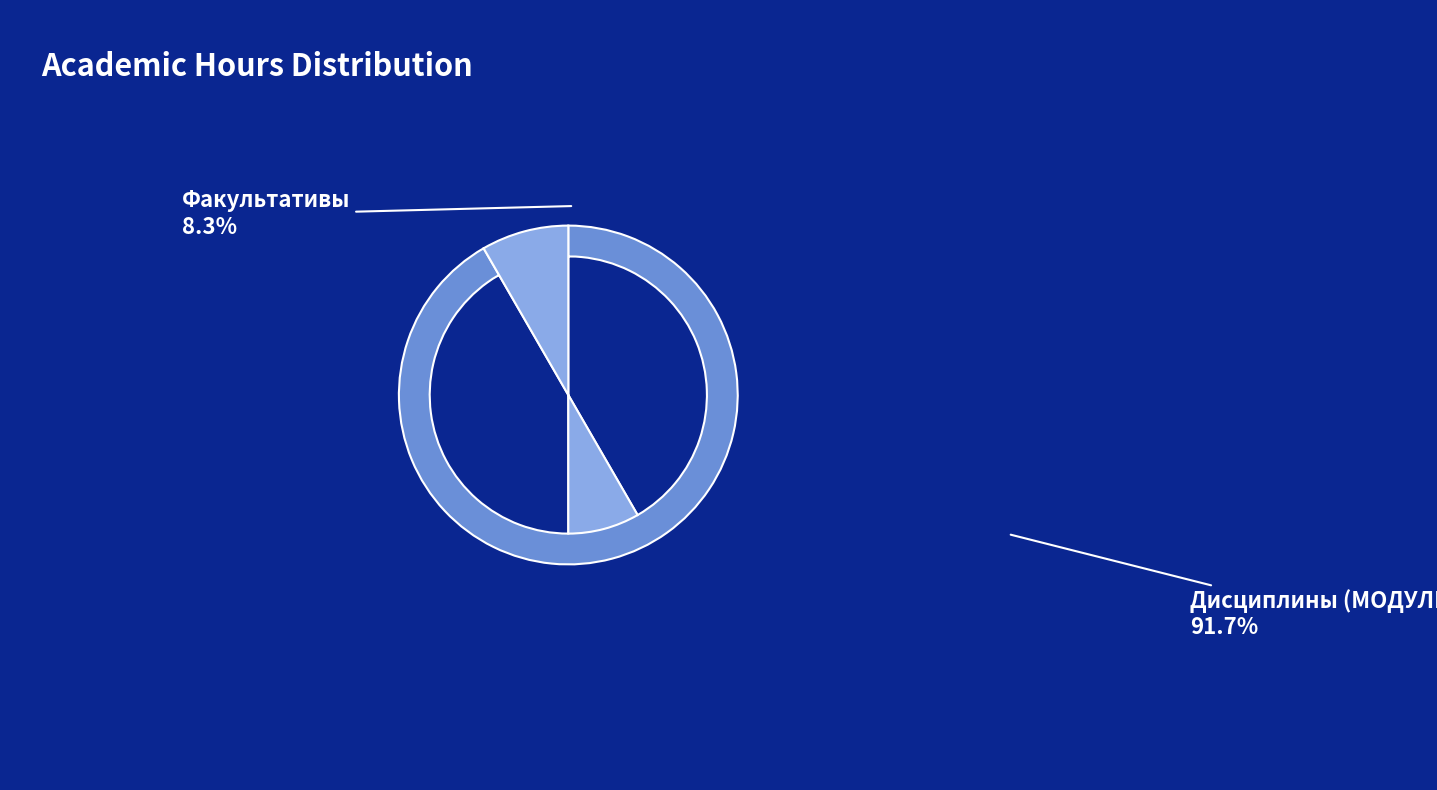

Does any single category account for the majority?

Yes